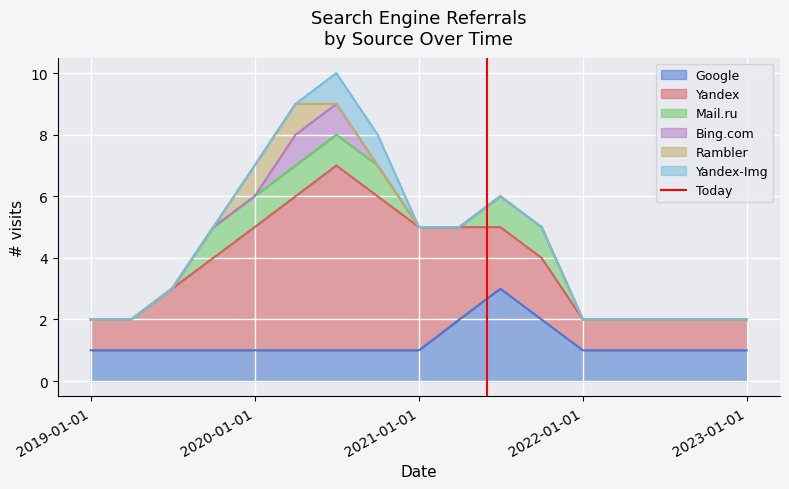

What is the highest value of the Google series?

3